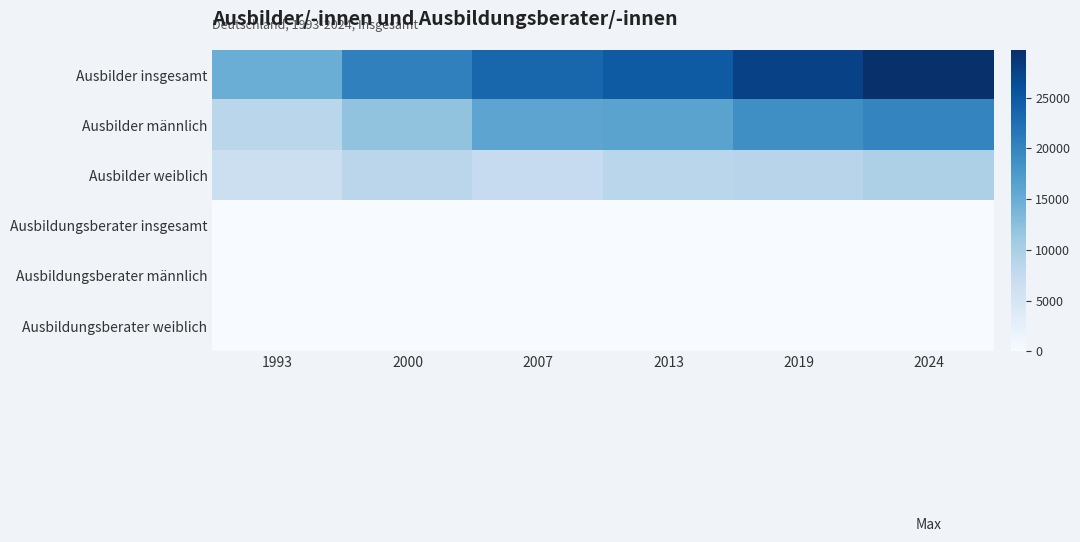

Reading right to left, transcribe all the data shown in this chart.

Ausbilder insgesamt: 2024=29702	2019=27617	2013=24798	2007=23457	2000=20439	1993=14935
Ausbilder männlich: 2024=20070	2019=18800	2013=16277	2007=16046	2000=12024	1993=8482
Ausbilder weiblich: 2024=9632	2019=8817	2013=8521	2007=7411	2000=8415	1993=6453
Ausbildungsberater insgesamt: 2024=0	2019=96	2013=93	2007=37	2000=91	1993=78
Ausbildungsberater männlich: 2024=0	2019=42	2013=45	2007=13	2000=48	1993=50
Ausbildungsberater weiblich: 2024=0	2019=54	2013=48	2007=24	2000=43	1993=28